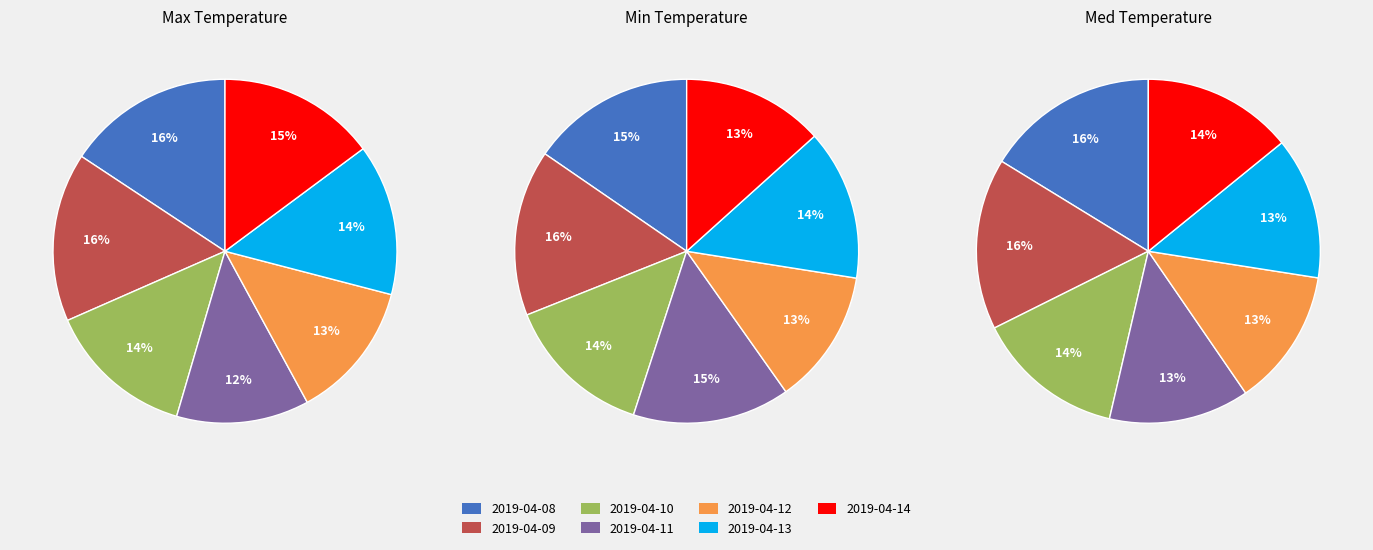

Rank the series by their maximum value, from lowest to highest.

Min Temp, Med Temp, Max Temp